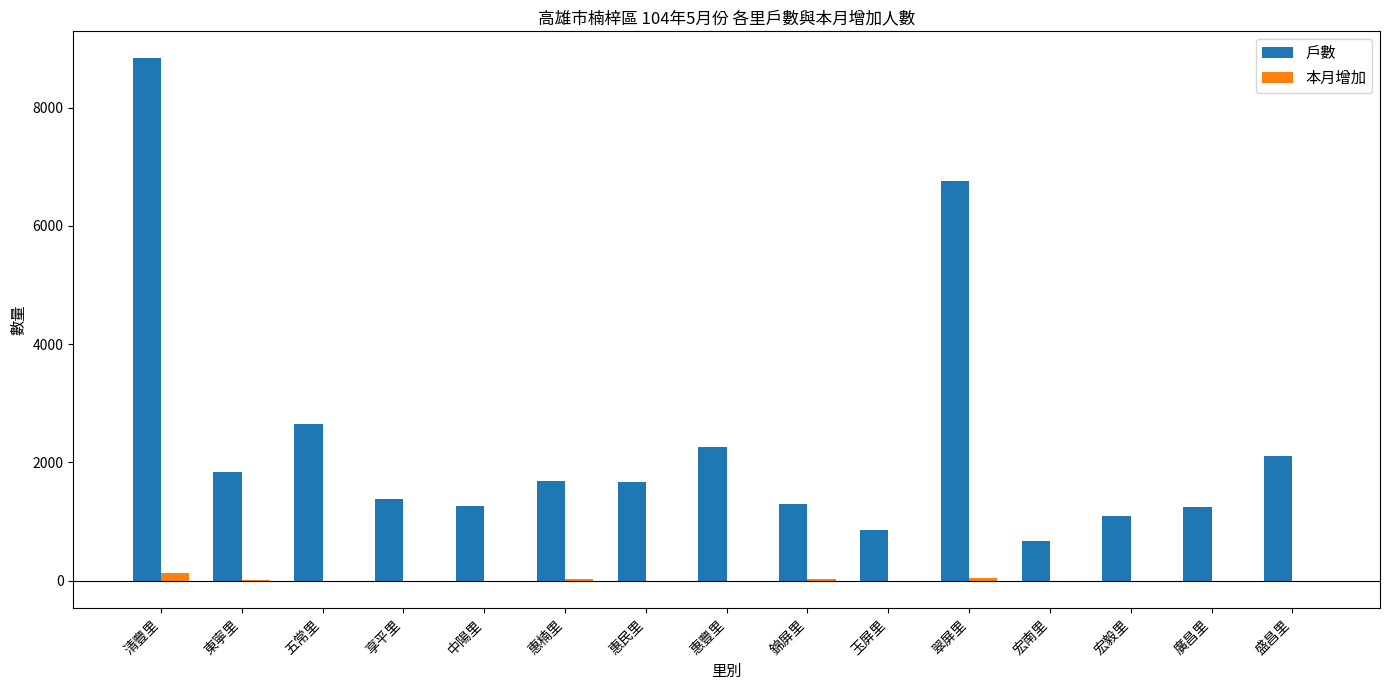

True or false: 本月增加 has a value of -17 at 廣昌里.

True